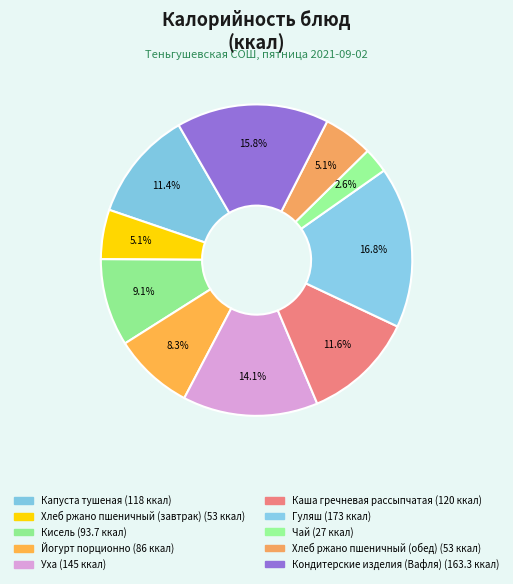

Is it true that Гуляш is 17% of the pie?

True